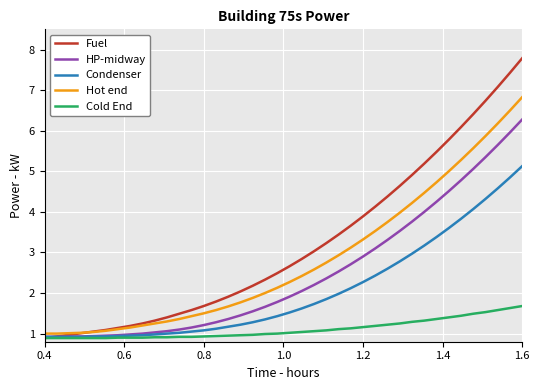

Which series has the largest total across all categories?

Fuel